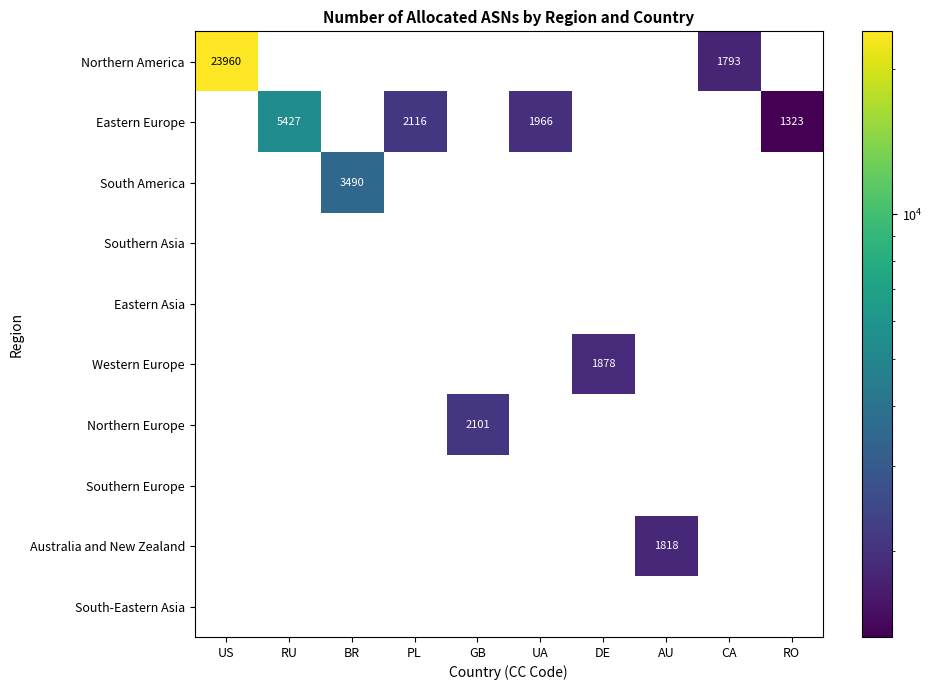

Is it true that South America equals 0 at DE?

True